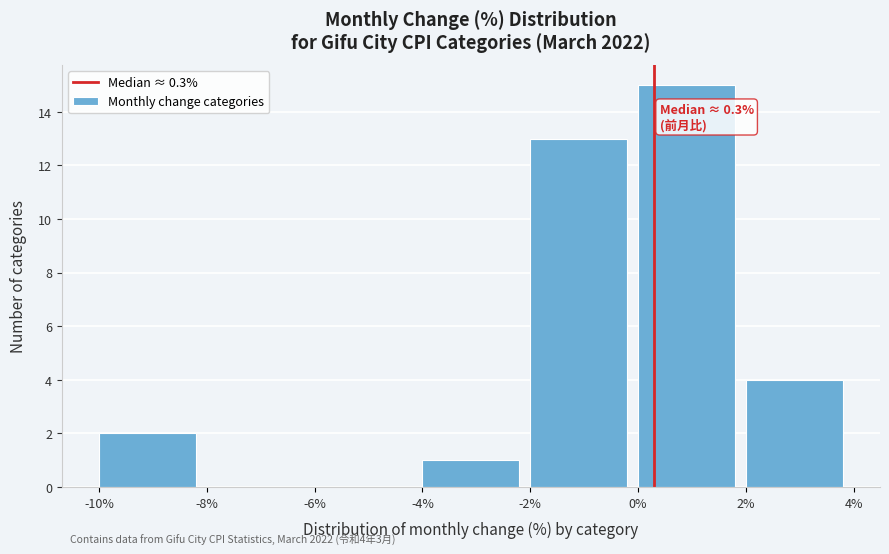

Which range on the x-axis has the tallest bar?

0% to 2%